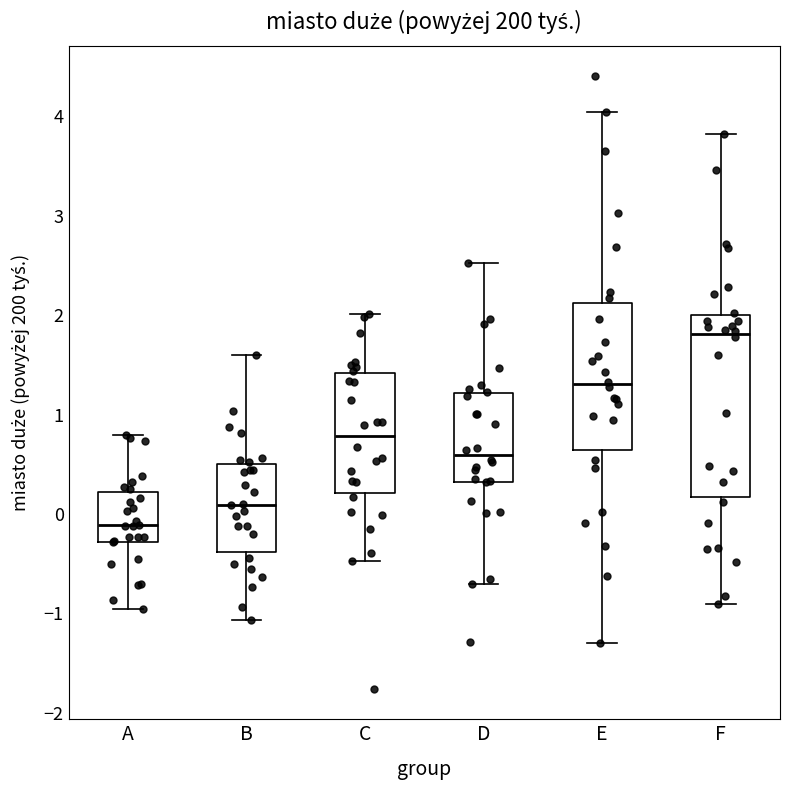

Reading left to right, read every box against the y-axis: the position of its median line, the range the box covers, and the ends of its whiskers. The values are not printed on the chart, so give them approximately, as read against the axis.

A: median -0.1, box -0.3 to 0.2, whiskers -1.0 to 0.8
B: median 0.1, box -0.4 to 0.5, whiskers -1.1 to 1.6
C: median 0.8, box 0.2 to 1.4, whiskers -0.5 to 2.0
D: median 0.6, box 0.3 to 1.2, whiskers -0.7 to 2.5
E: median 1.3, box 0.6 to 2.1, whiskers -1.3 to 4.0
F: median 1.8, box 0.2 to 2.0, whiskers -0.9 to 3.8